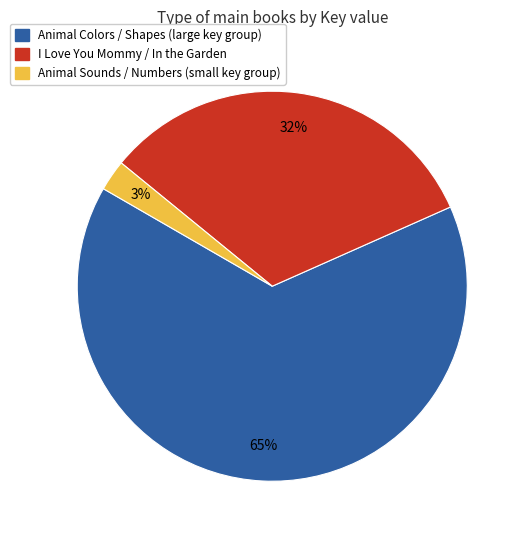

To the nearest percent, what is the difference between the largest and smallest slice percentages?

62%